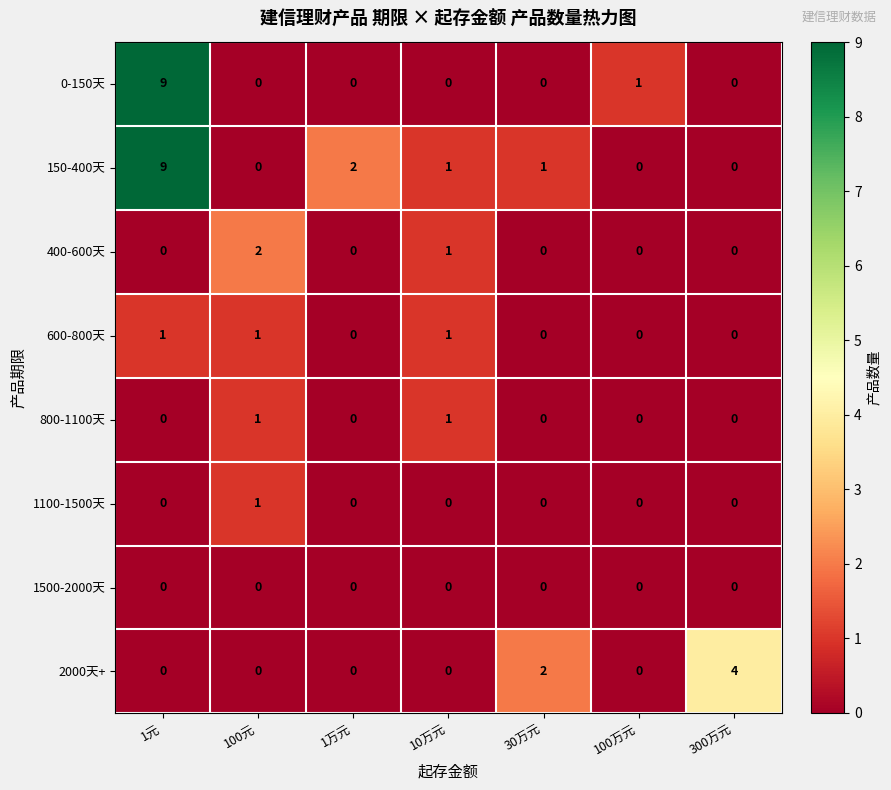

At which category is the sum across all series the highest?

1元